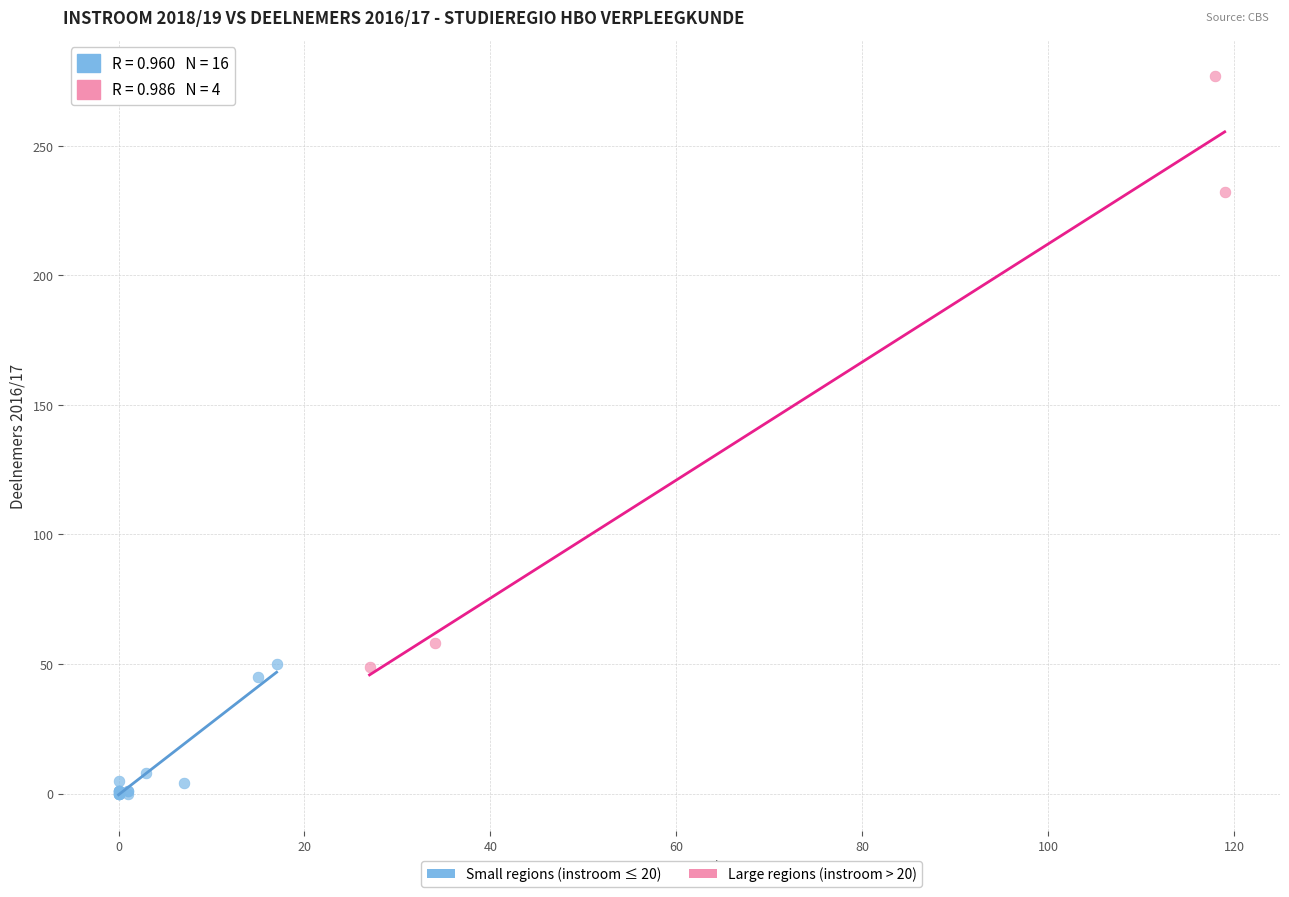

What are all the series names shown in the legend?

Small regions (instroom ≤ 20), Large regions (instroom > 20)